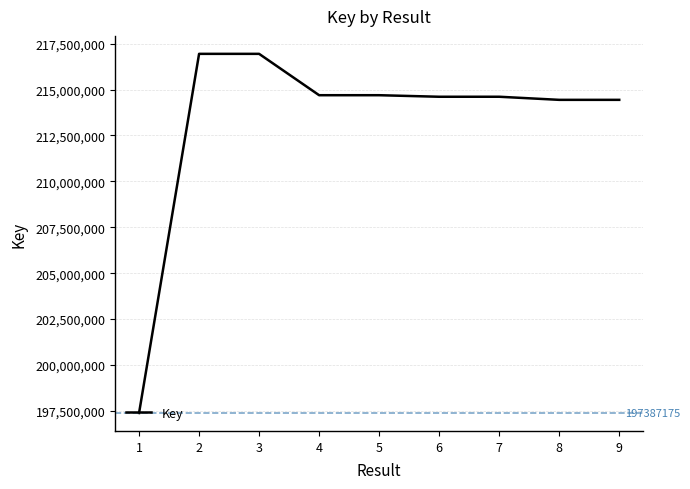

Is it true that the value at 6 is 331845442?

False